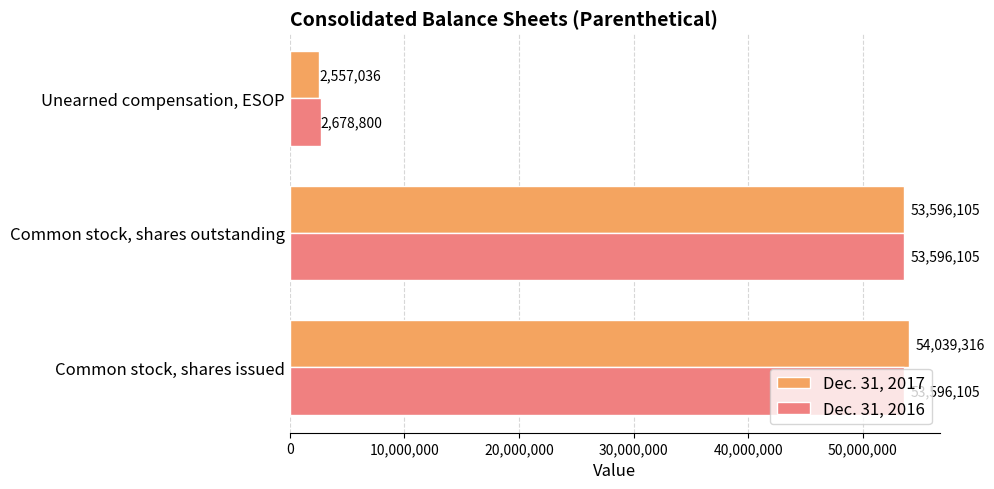

Rank the series by their average value, from highest to lowest.

Dec. 31, 2017, Dec. 31, 2016